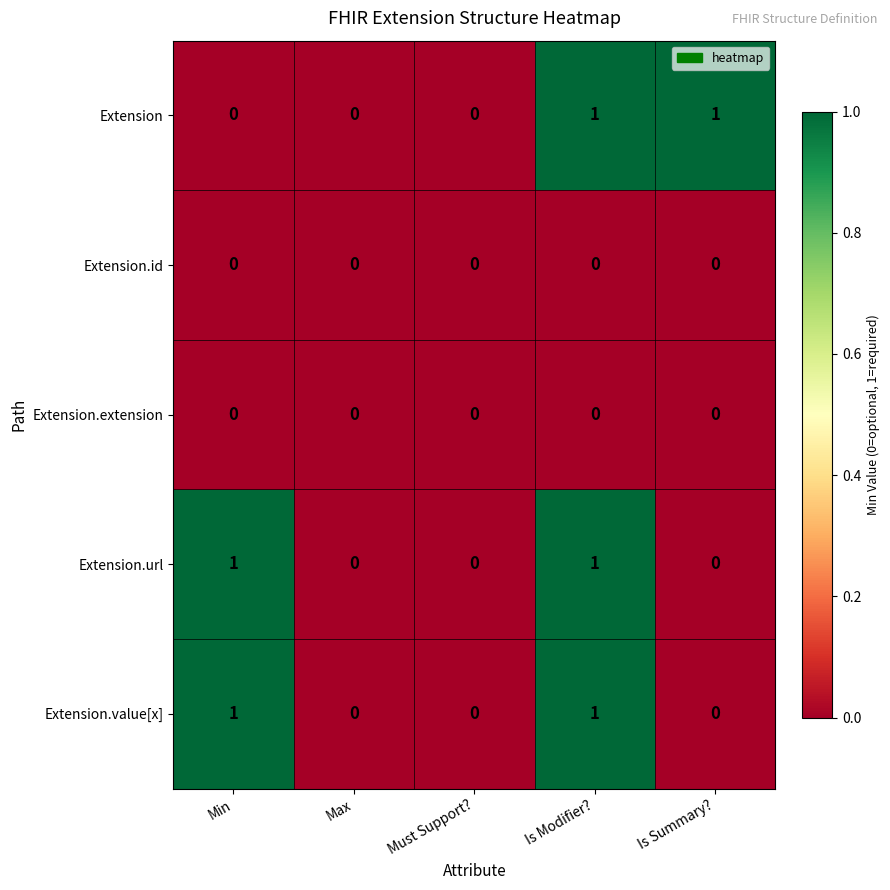

Count the Extension.value[x] values in the range 0 to 1.

5